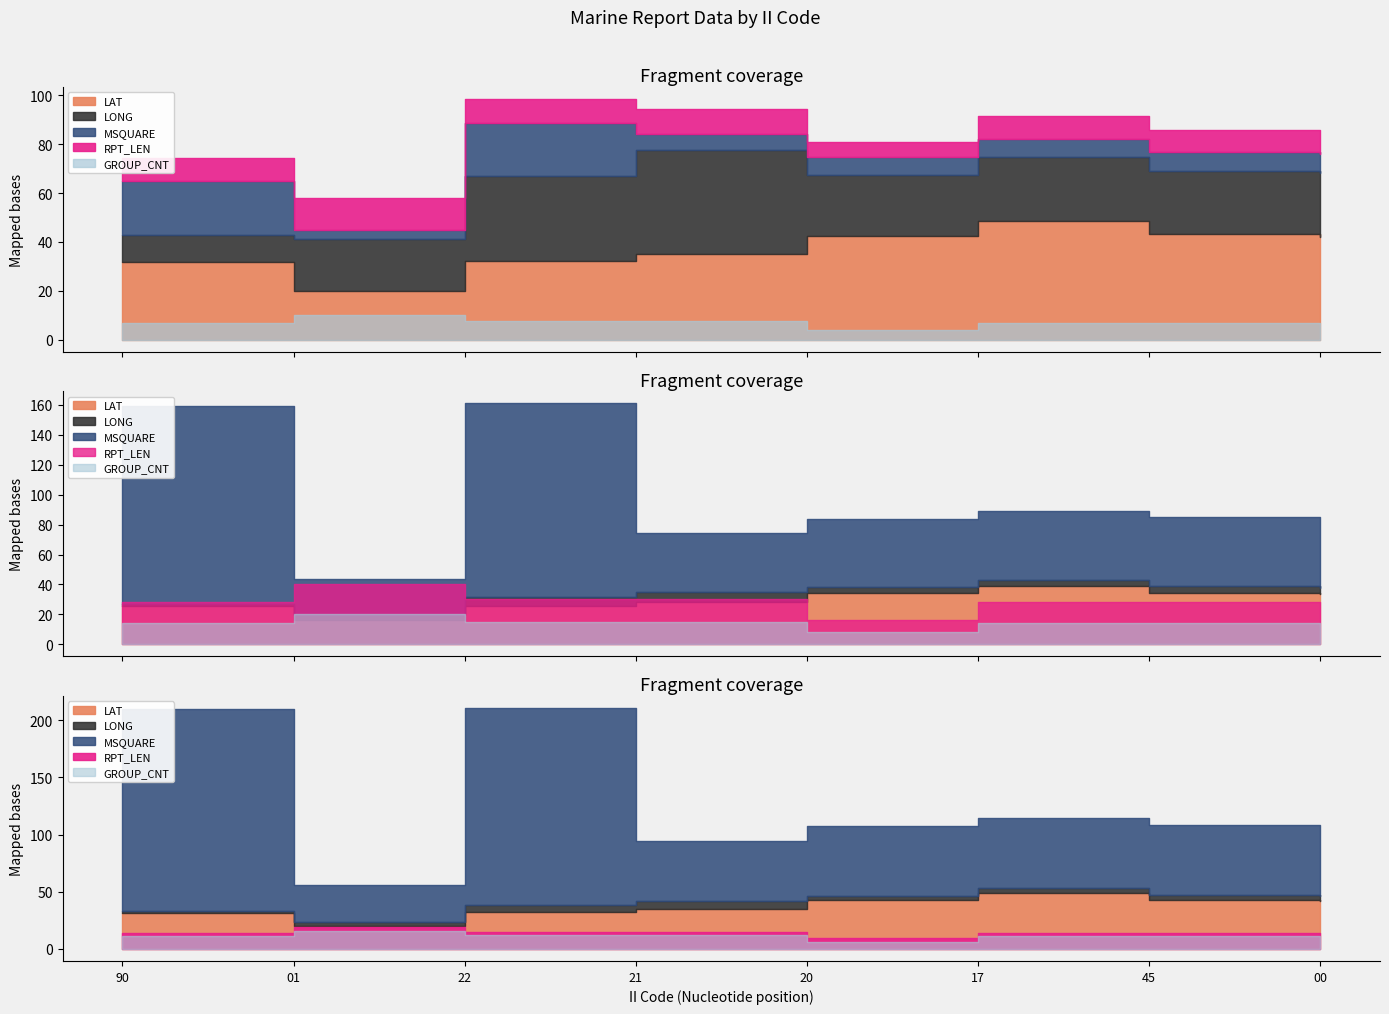

The LAT series shows 26.0 at 01. True or false?

False